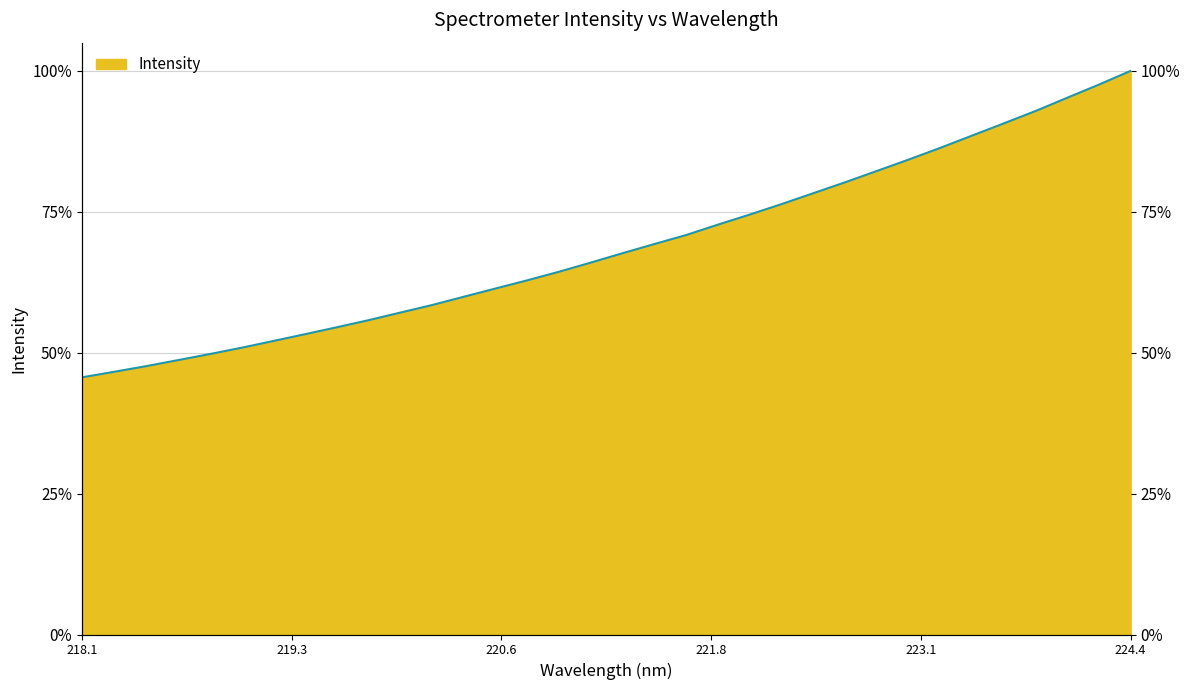

True or false: there are more than 2 points higher than both neighbors.

False